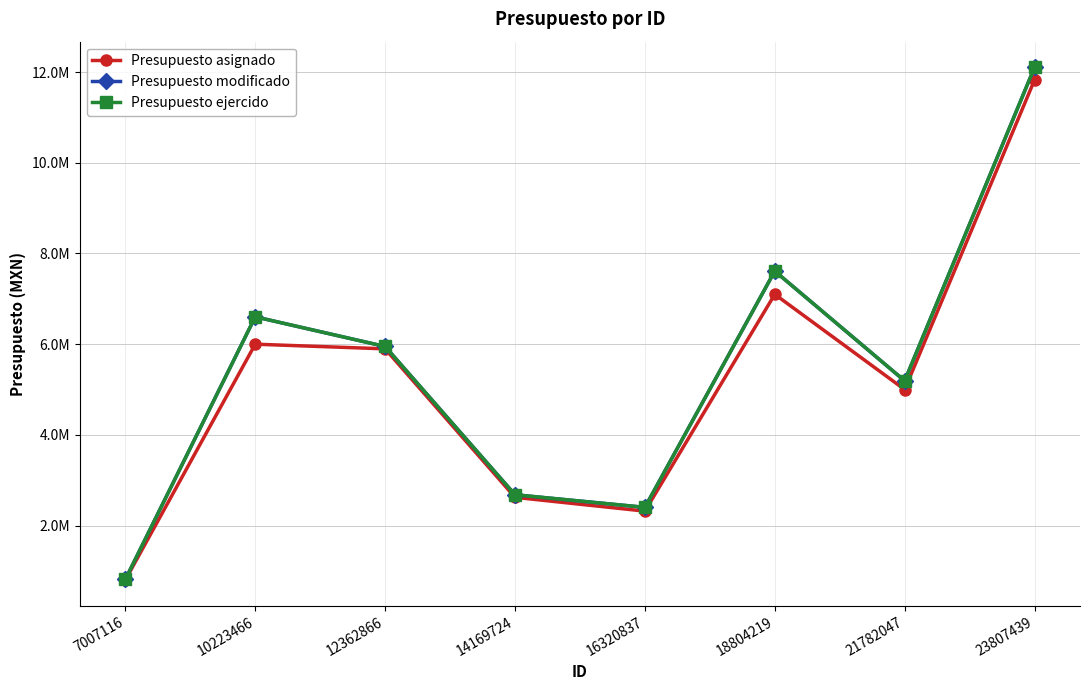

What is the maximum value shown in the chart?

12105177.3